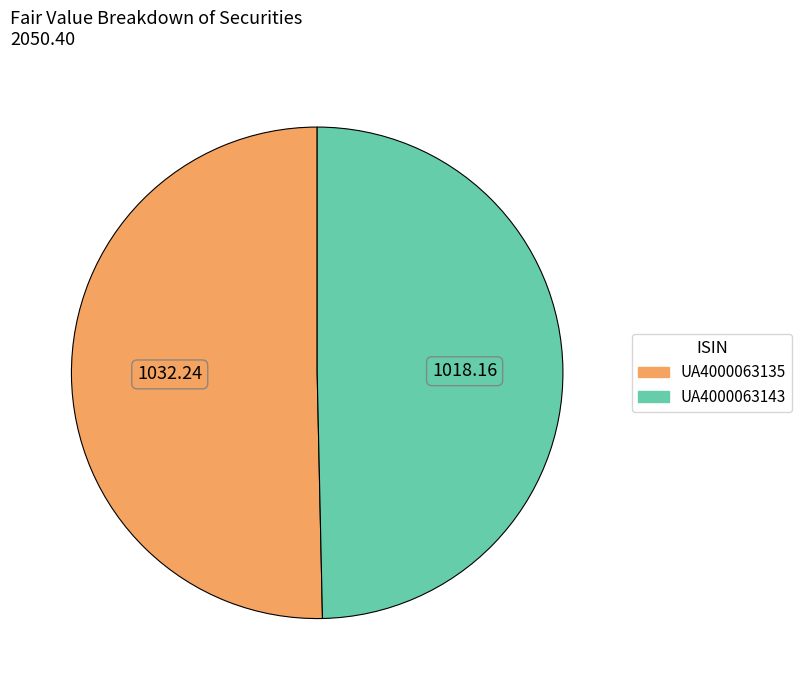

How many segments does this pie chart have?

2